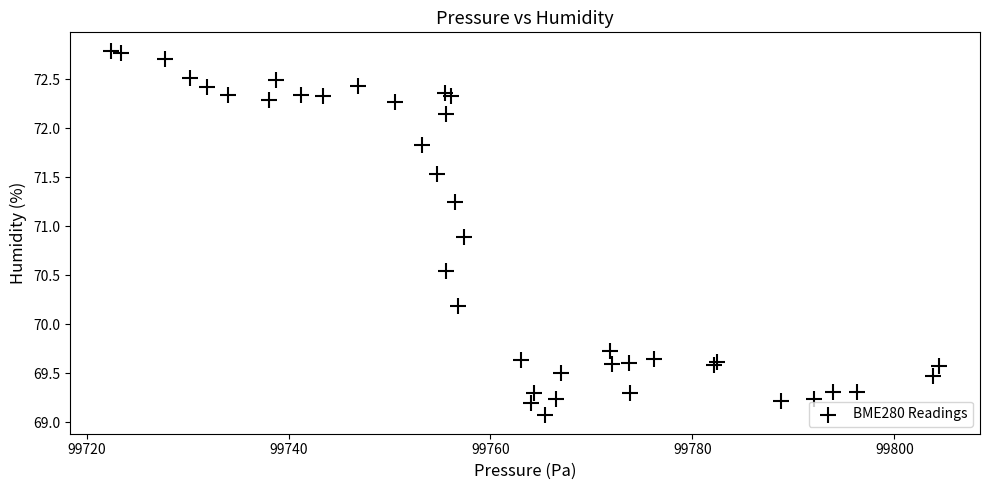

What Y value in the scatter plot is closest to 70?

70.2